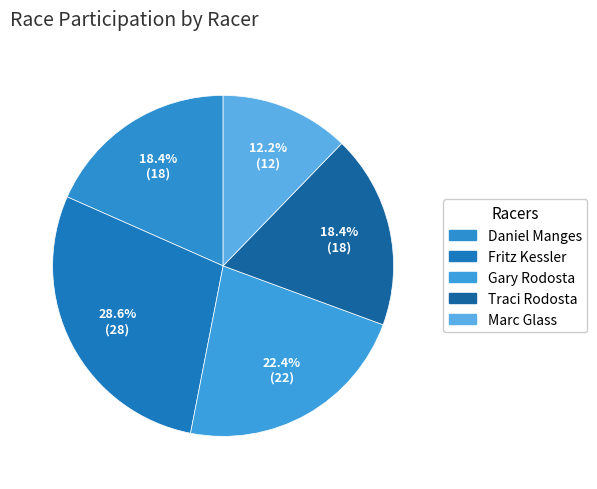

Does Daniel Manges represent more than half of the total?

No